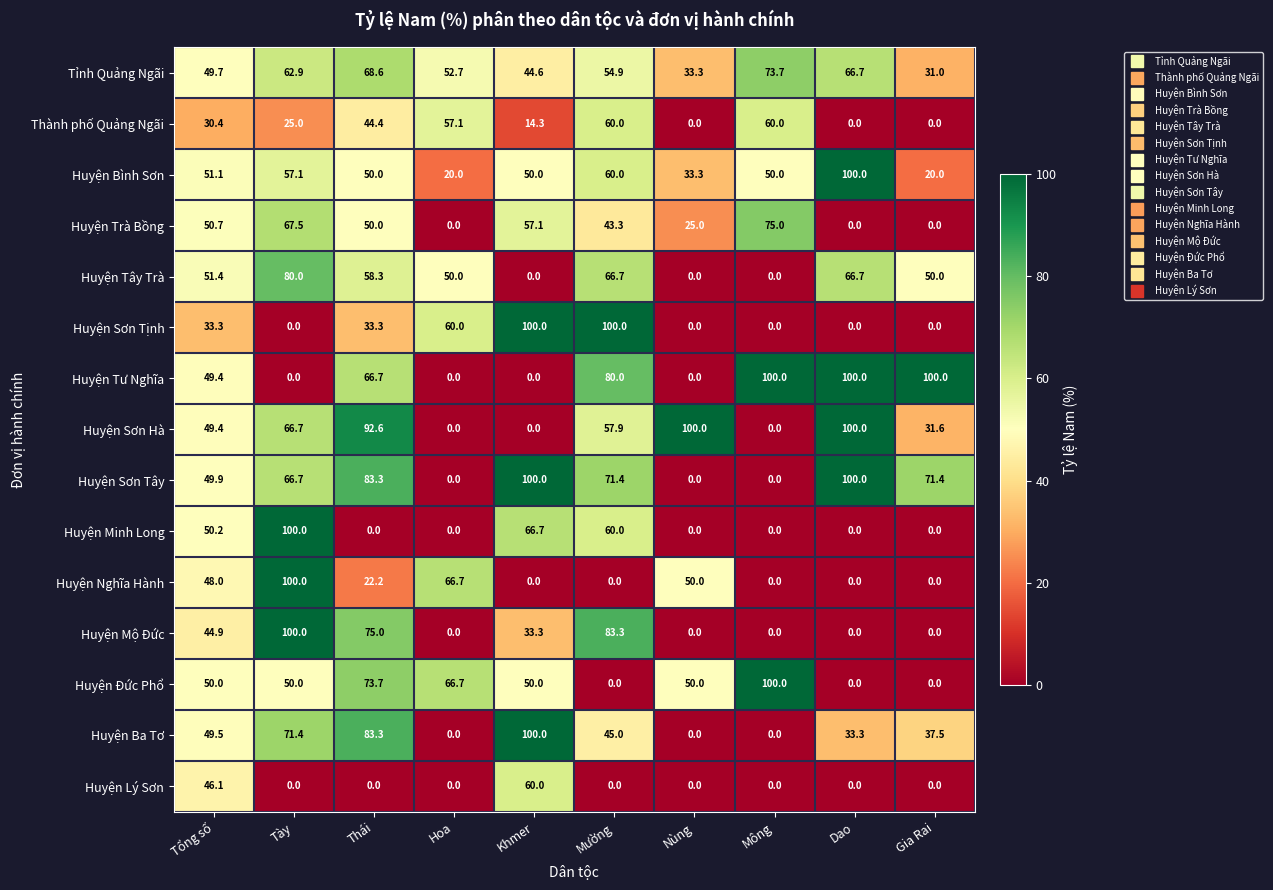

Which series has the largest total across all categories?

Huyện Sơn Tây